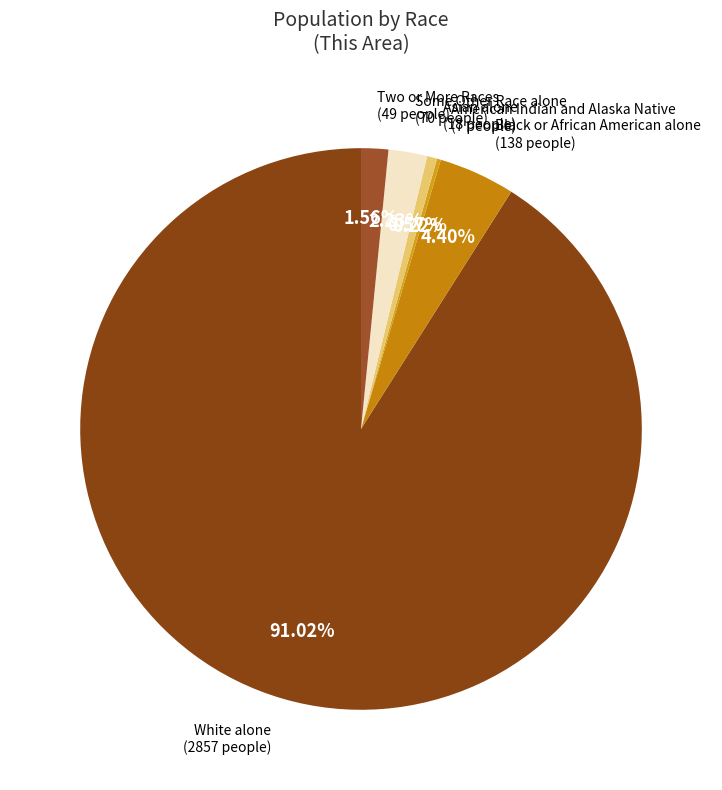

Is Black or African American alone the majority of the pie?

No